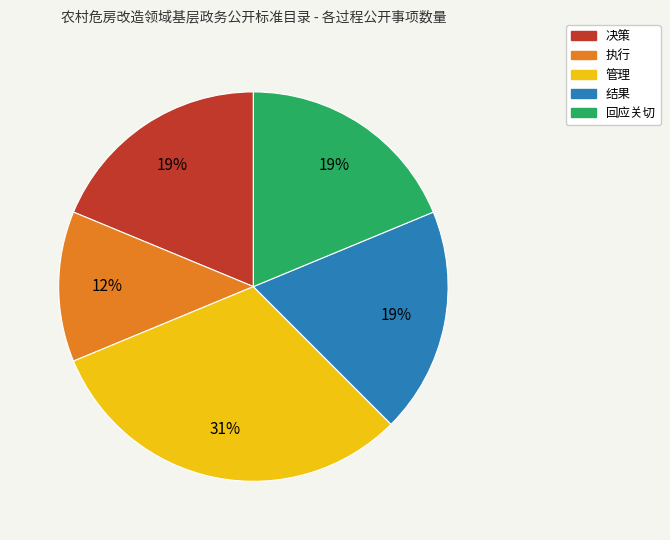

What is the largest slice in the pie chart?

管理